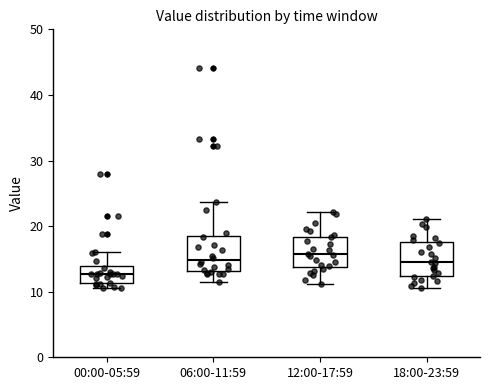

Where is the upper edge of the box for 00:00-05:59 on the y-axis? The values are not printed on the chart, so give them approximately, as read against the axis.

14